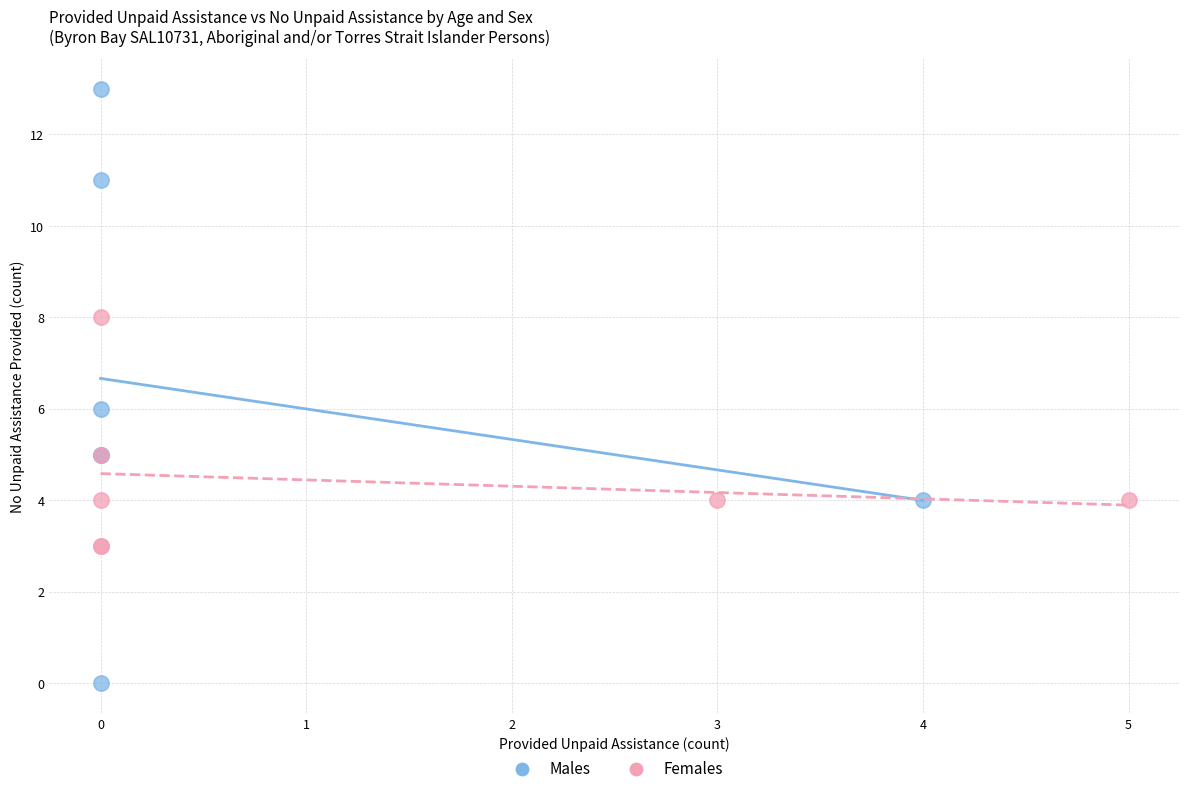

Which series has the widest spread of Y values?

Males